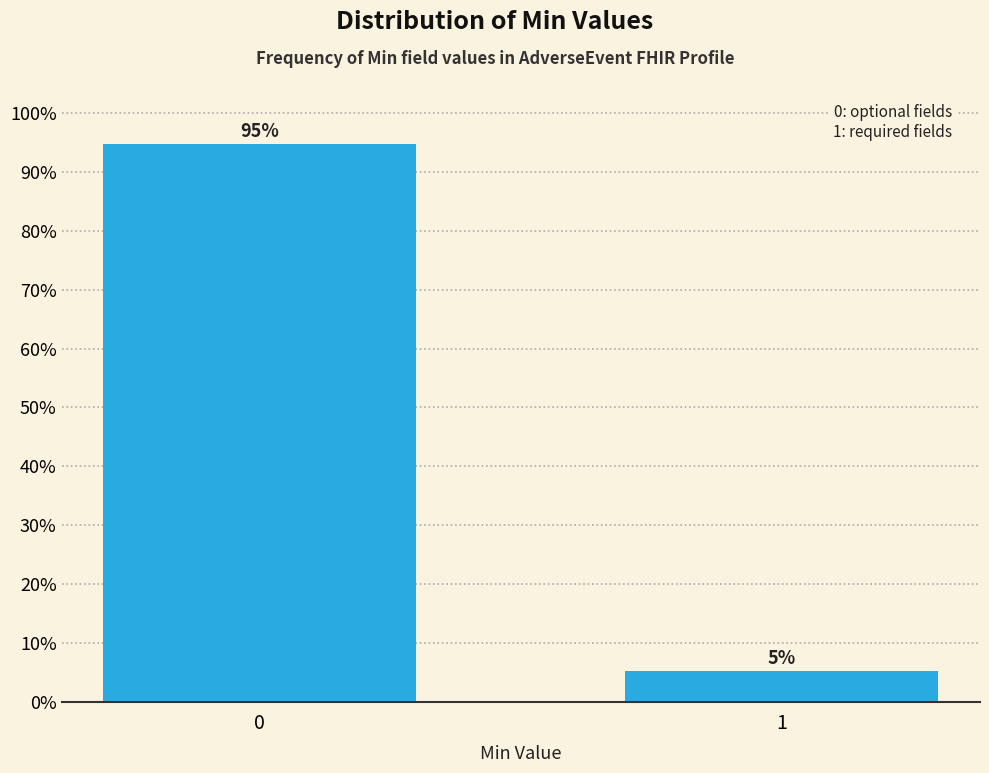

What is the sum of all values?

100.0